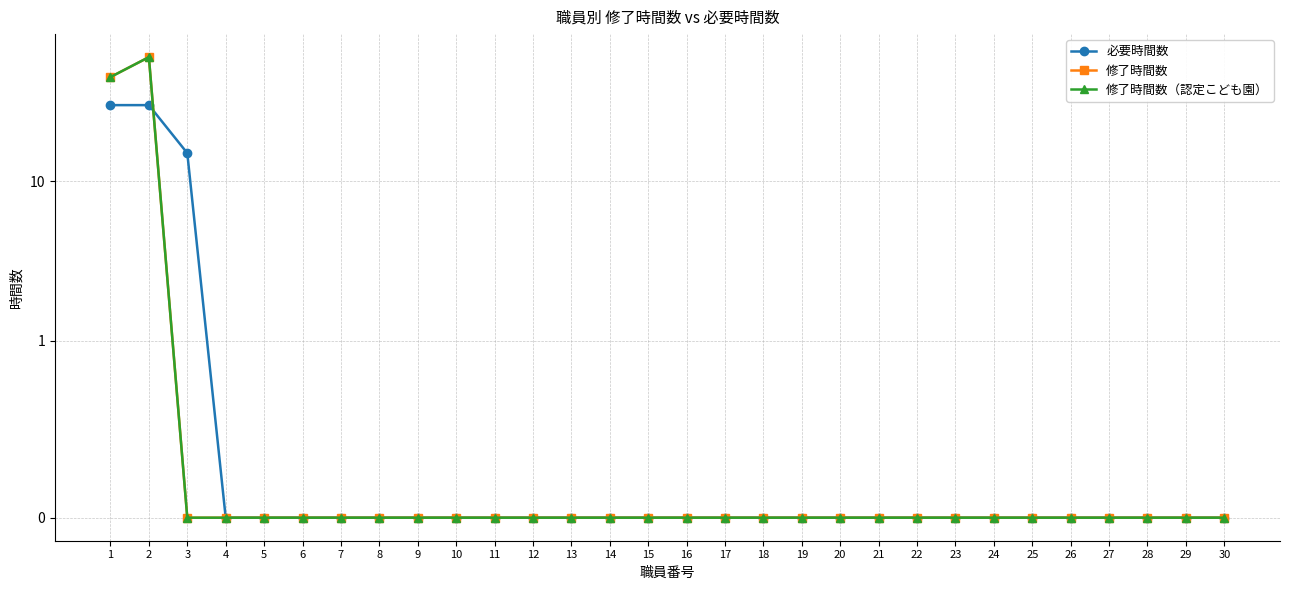

What is the difference between the maximum and minimum values in the 必要時間数 series?

30